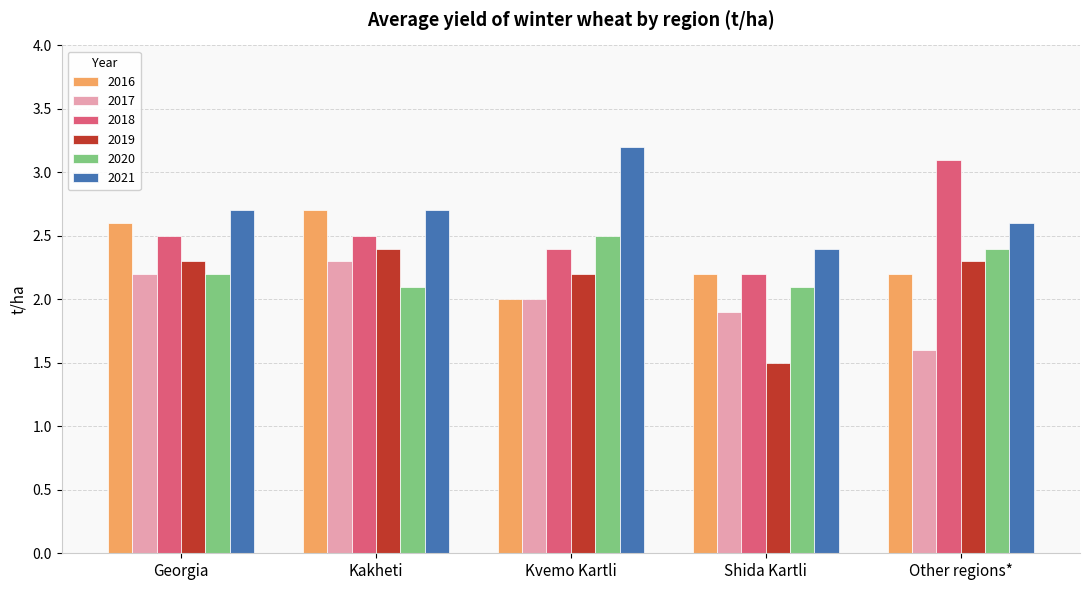

What is the value of the 2021 bar at the 4th from the left?

2.4